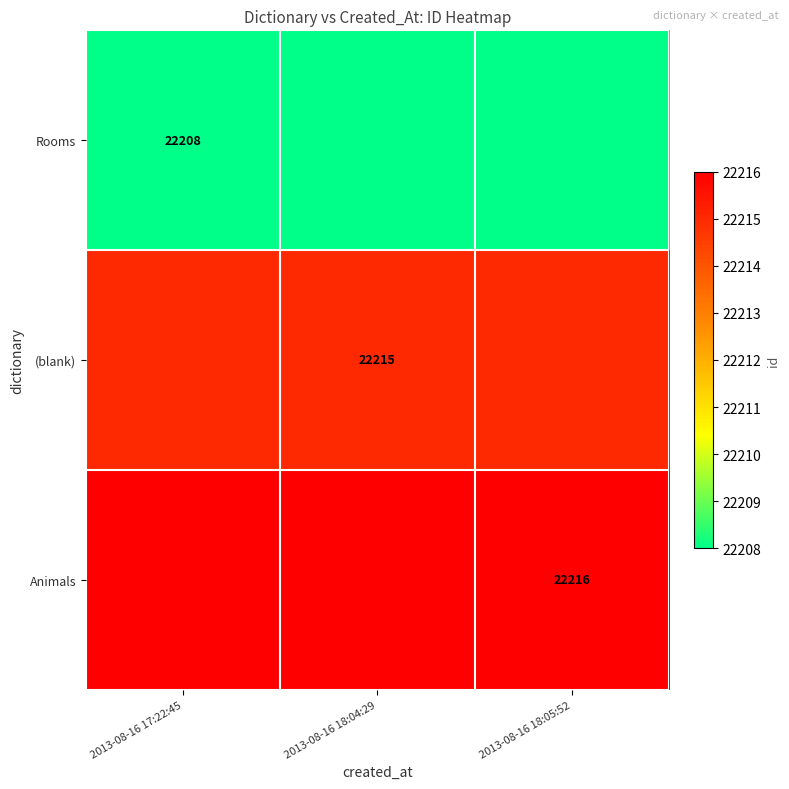

True or false: Rooms has a value of 31611 at 2013-08-16 17:22:45.

False